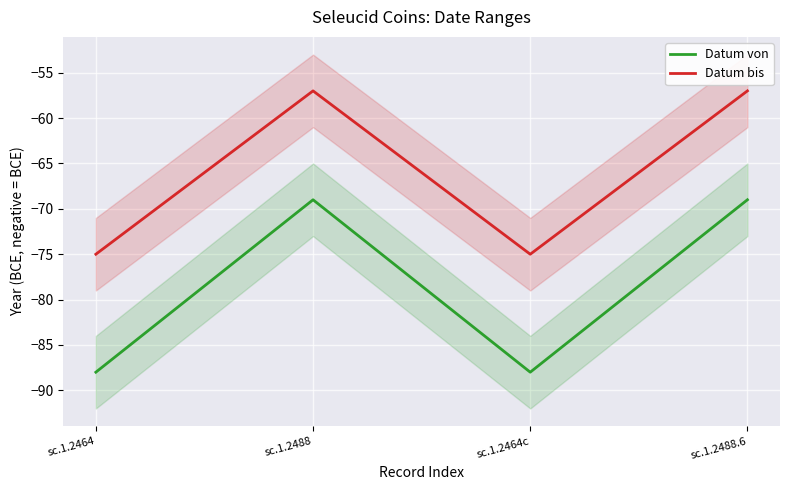

What is the sum of all Datum von values?

-314